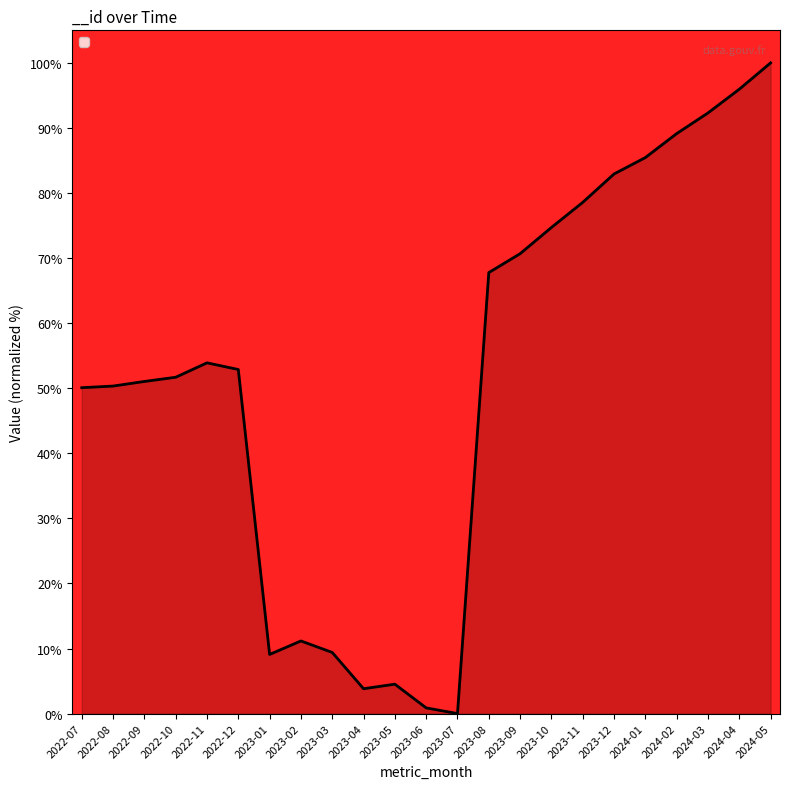

What is the sum of the values at 2022-08 and 2023-01?

59.4